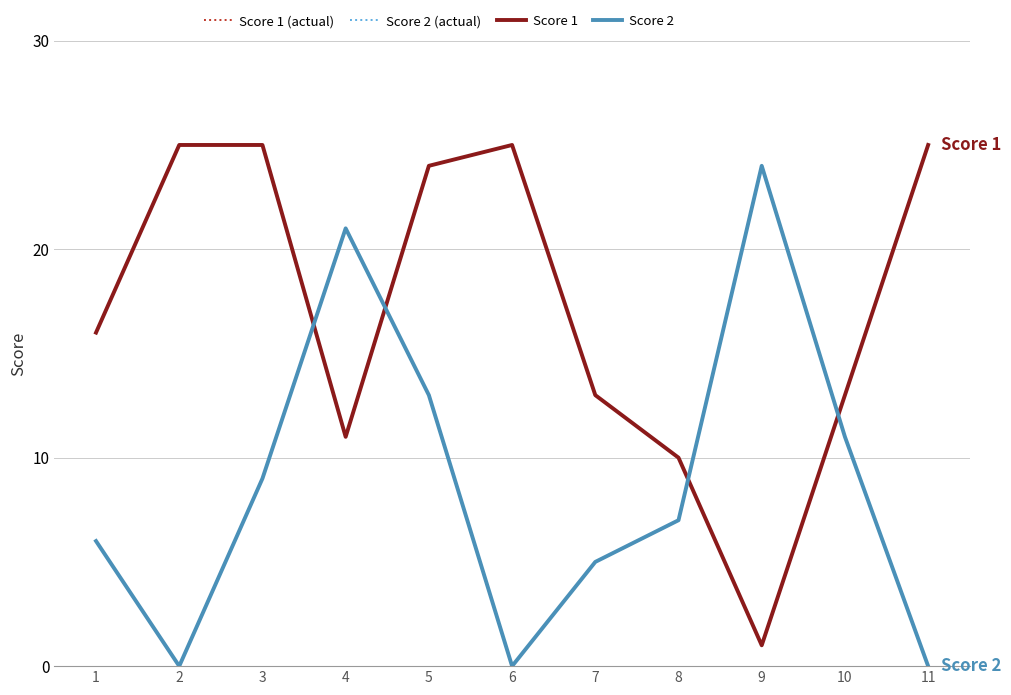

Which category has the highest value across all series?

2